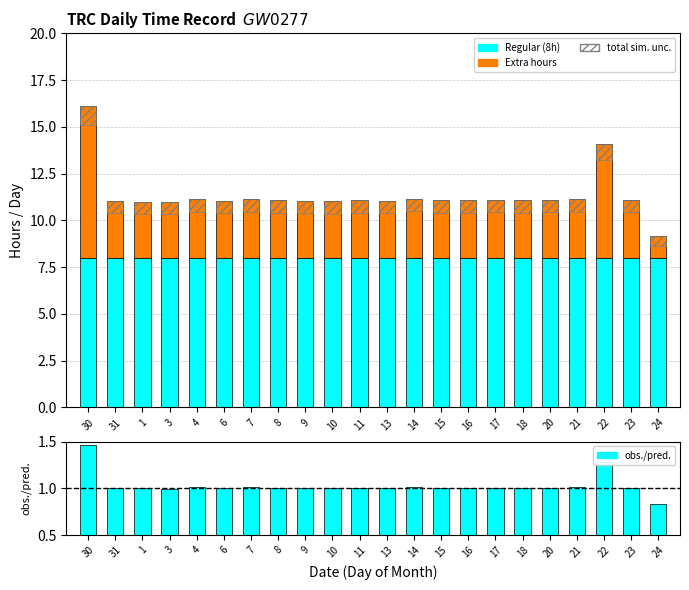

The Regular (8h) series shows 12.5 at 7. True or false?

False